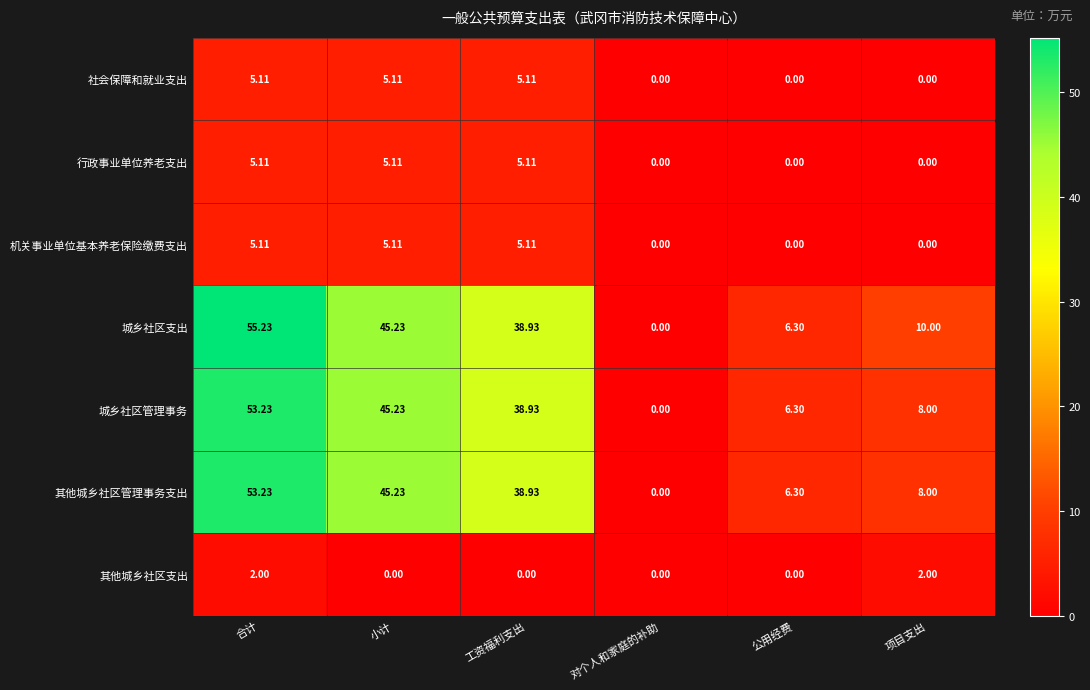

At which category is the sum across all series the highest?

合计